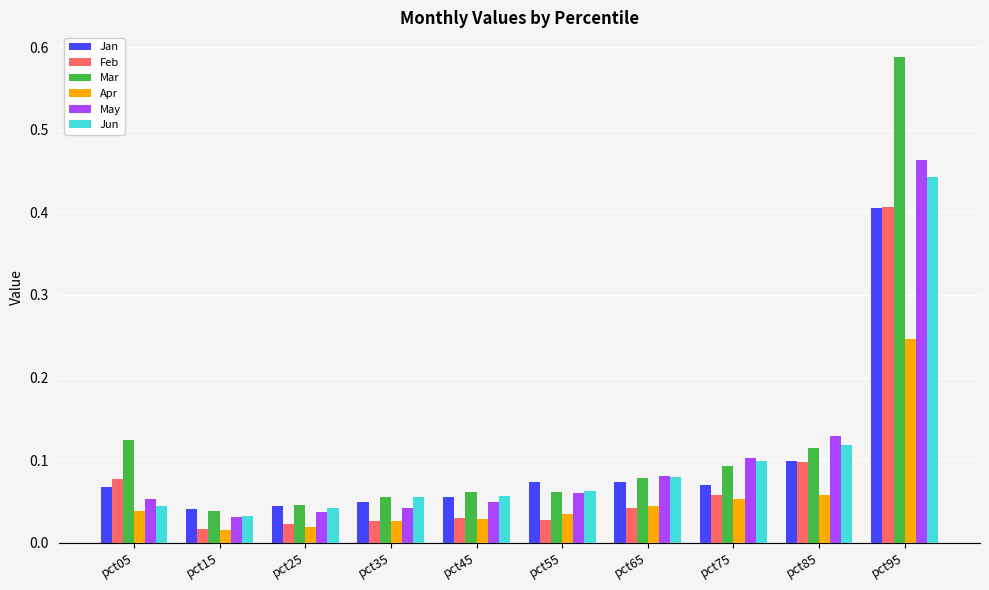

At which label does Jun reach its peak?

pct95